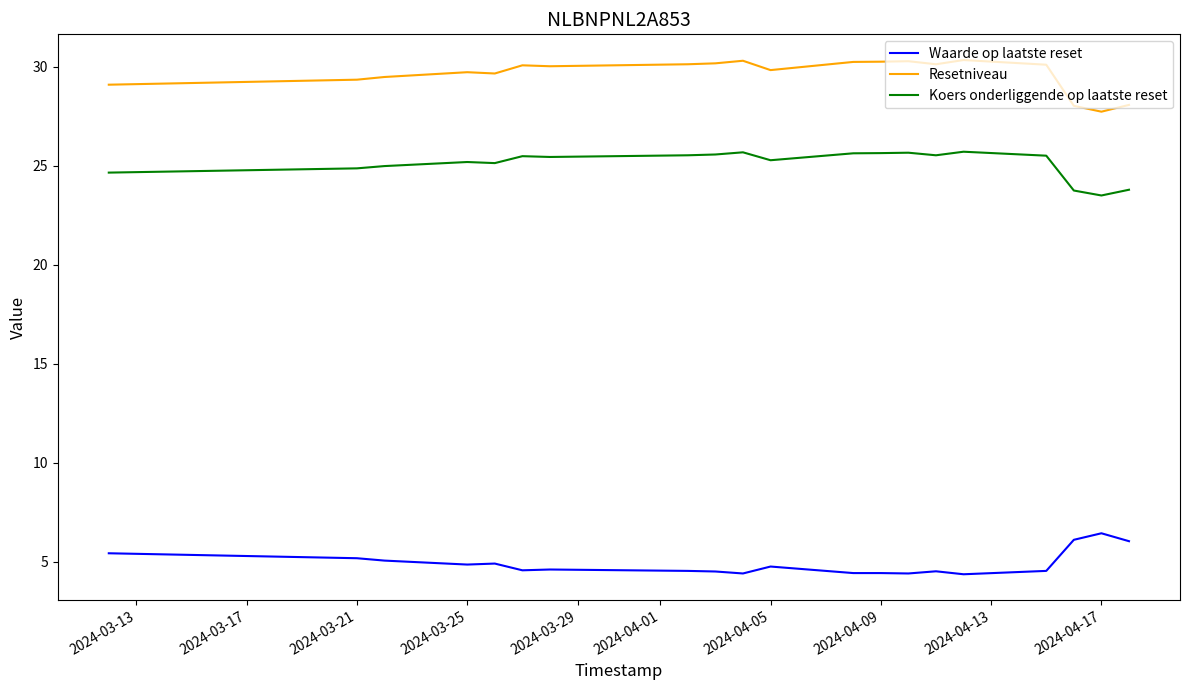

Rank the series by their average value, from lowest to highest.

Waarde op laatste reset, Koers onderliggende op laatste reset, Resetniveau